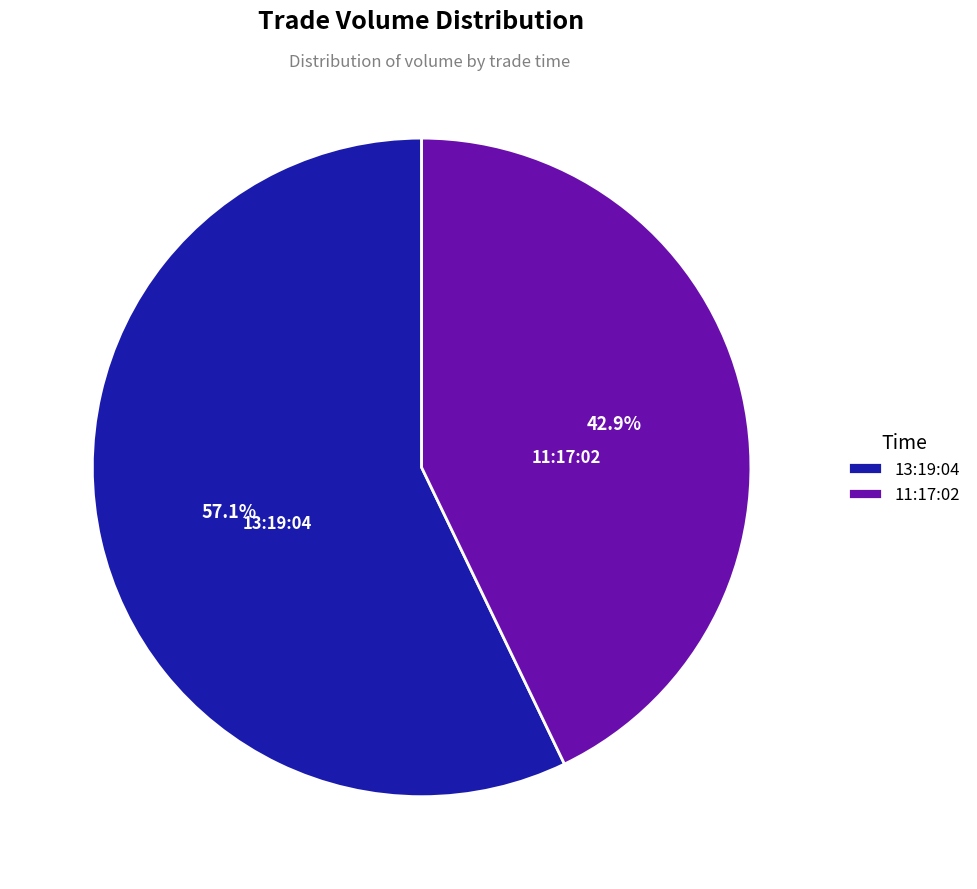

Approximately how many times larger is the value at 13:19:04 compared to 11:17:02?

1.3